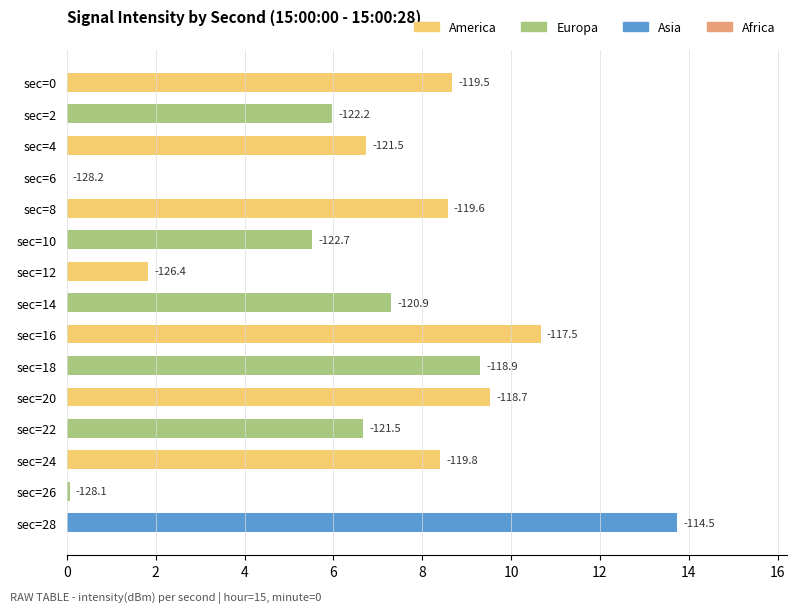

Are the bars horizontal?

Yes